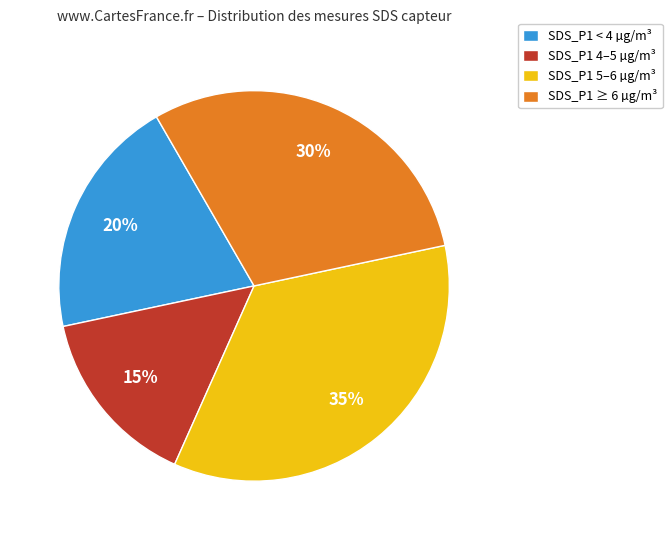

Count the number of slices in the pie.

4